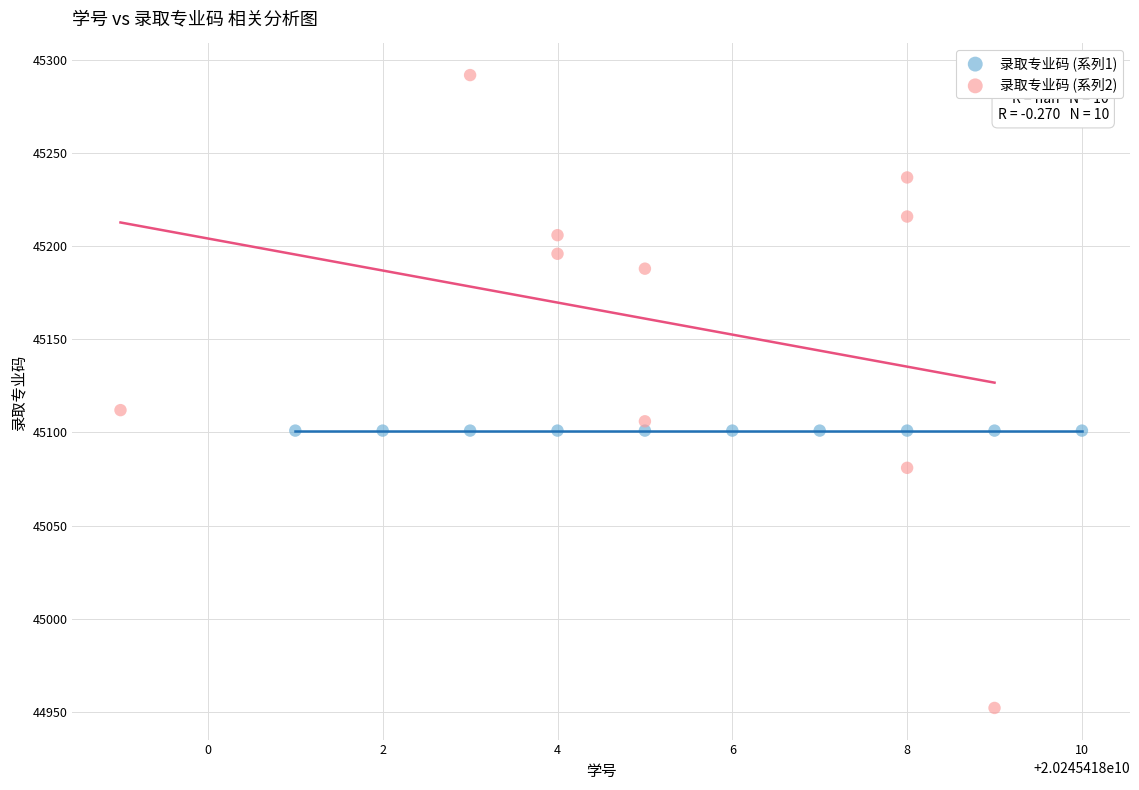

Which series contains the lowest Y value?

录取专业码 (系列2)